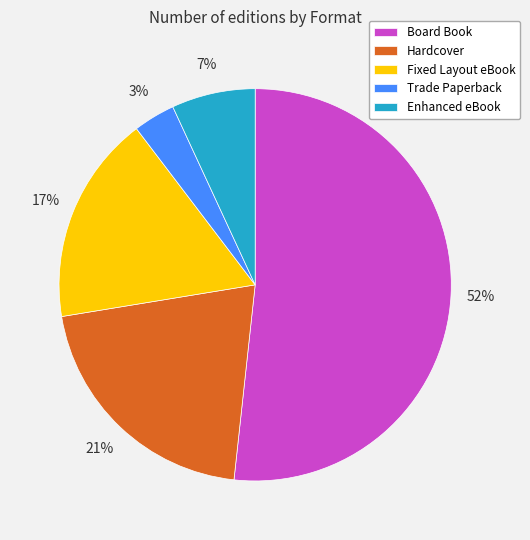

Which category has the smallest portion of the pie?

Trade Paperback